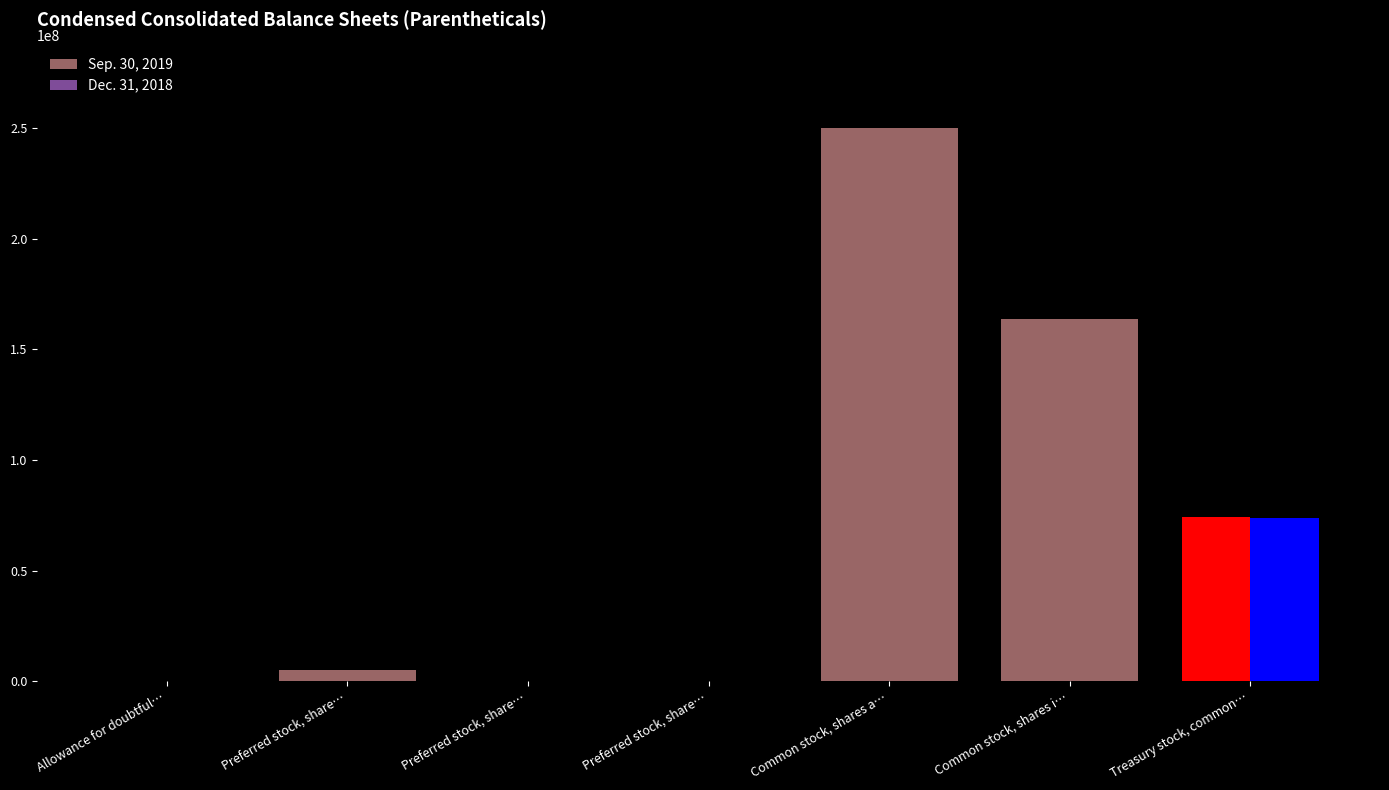

How many series are shown in this chart?

2